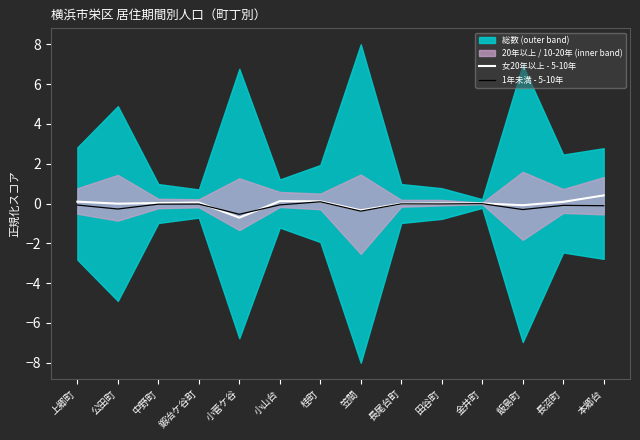

How many values in 女20年以上 - 5-10年 are below zero?

5